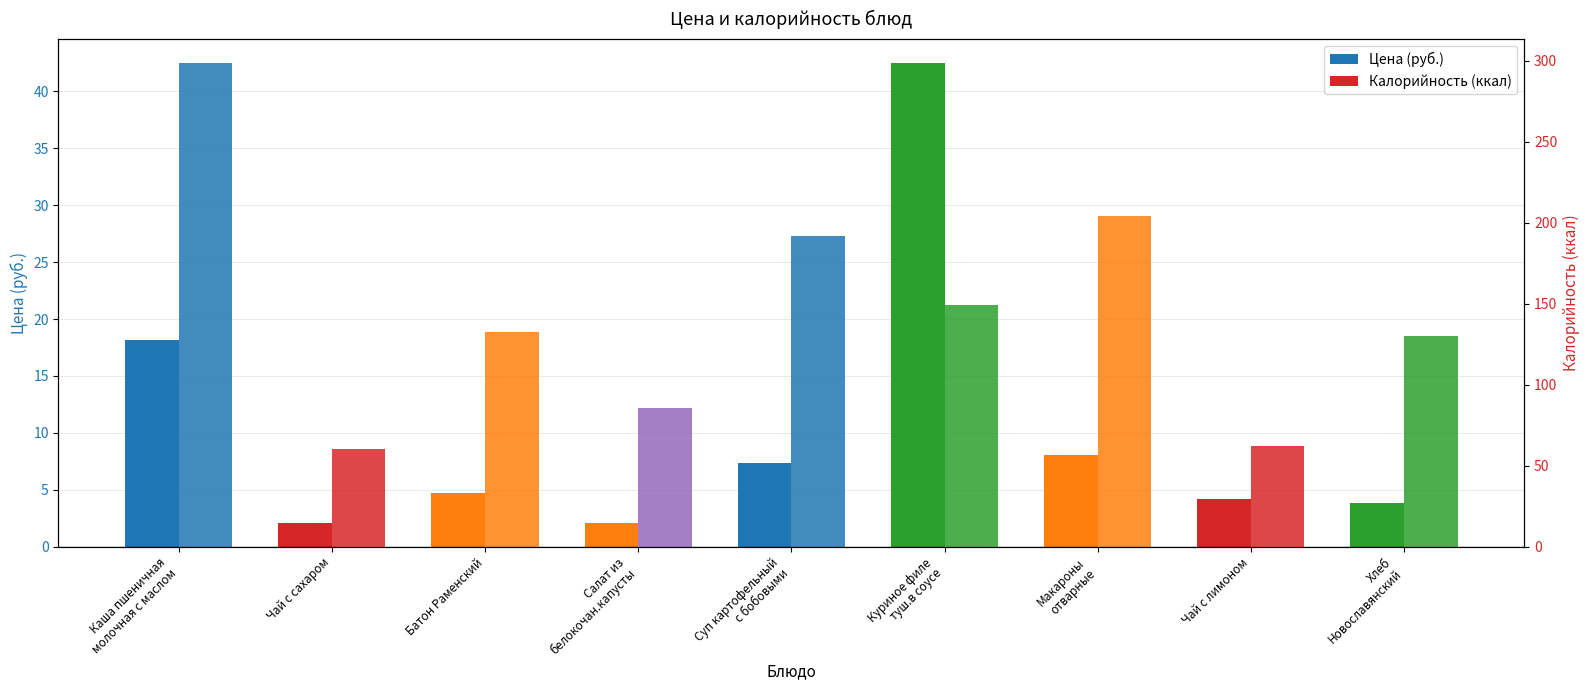

At how many categories does at least one series exceed 121?

6